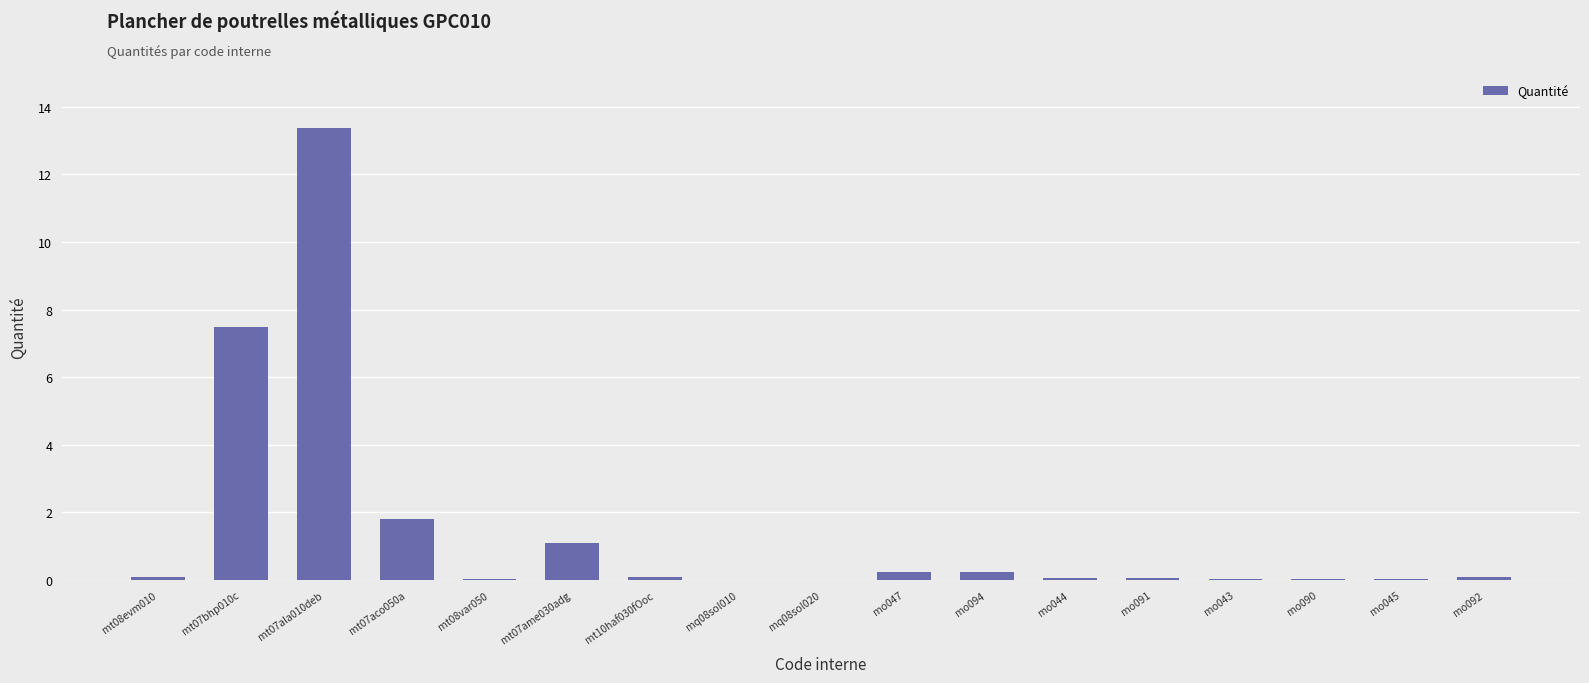

What is the maximum value shown in the chart?

13.4